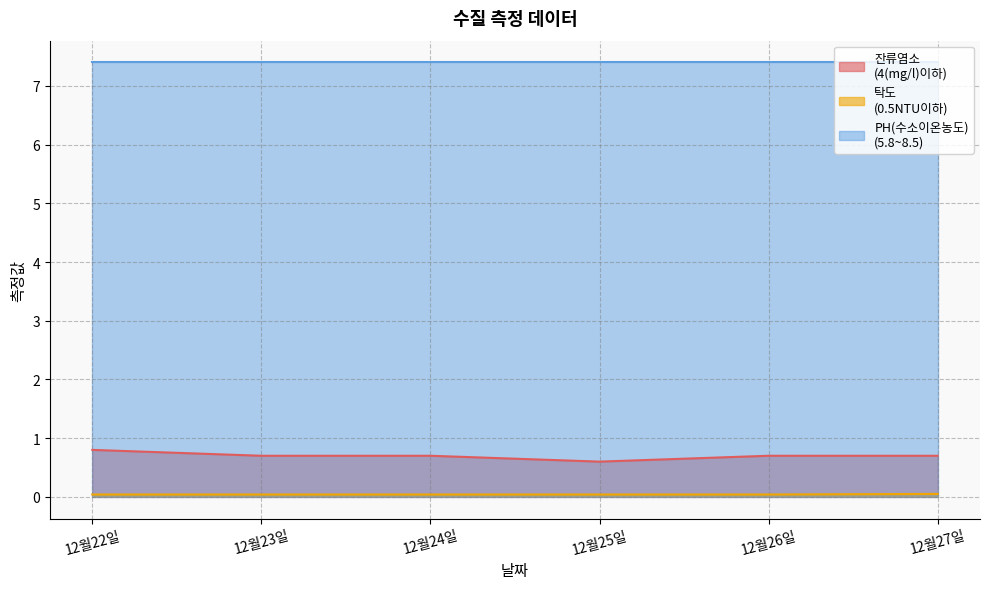

What is the greatest value displayed?

7.4